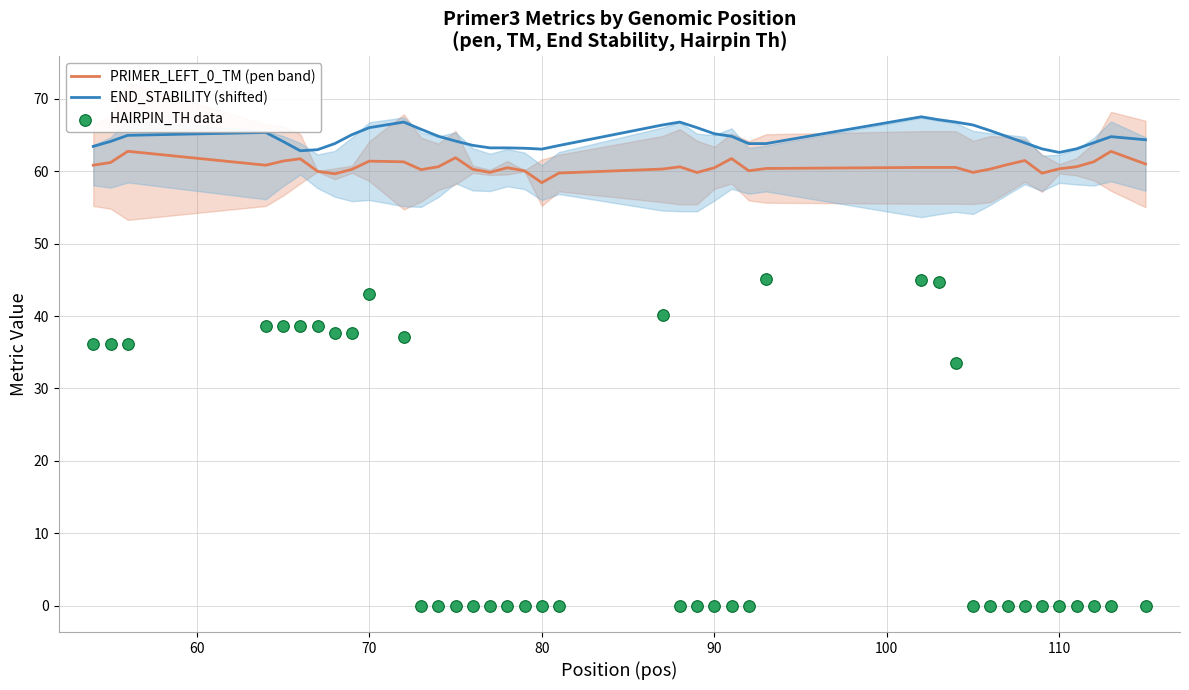

The value of END_STABILITY (shifted) at 110 is 62.6. True or false?

True